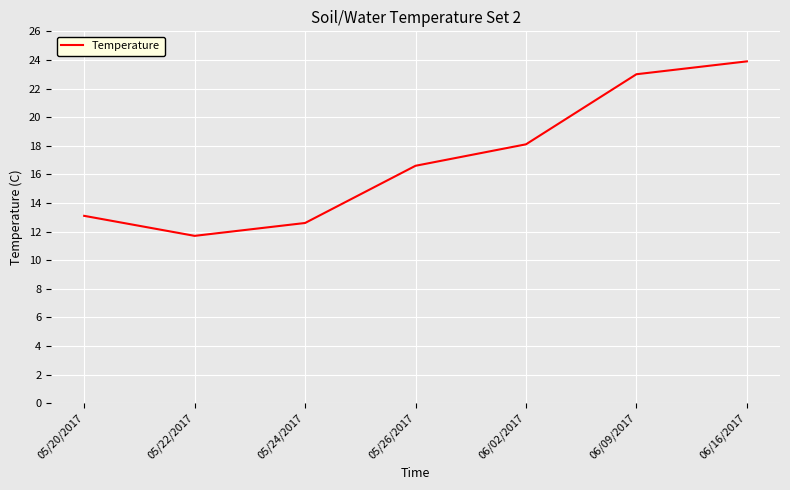

Approximately how many times larger is the value at 06/02/2017 compared to 06/16/2017?

0.8